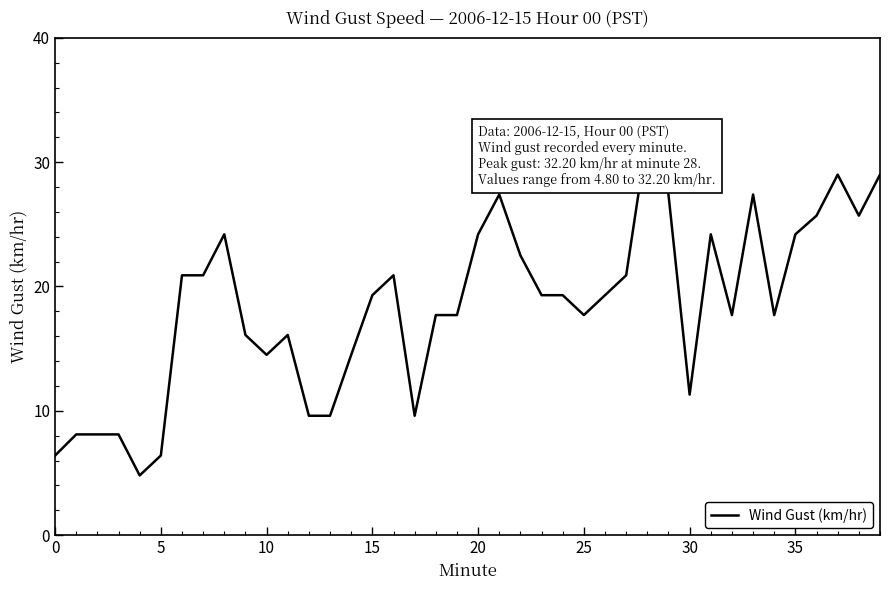

What is the greatest value displayed?

32.2